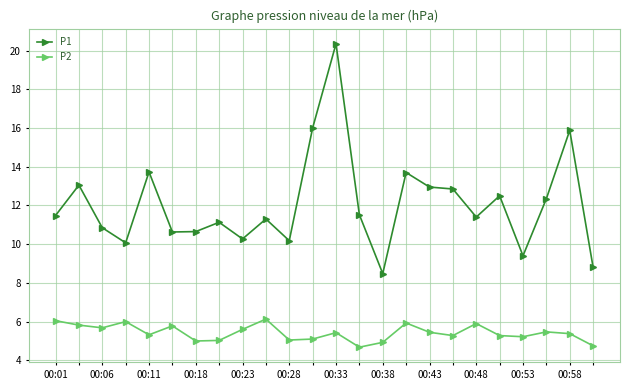

Which series has the widest spread of values?

P1